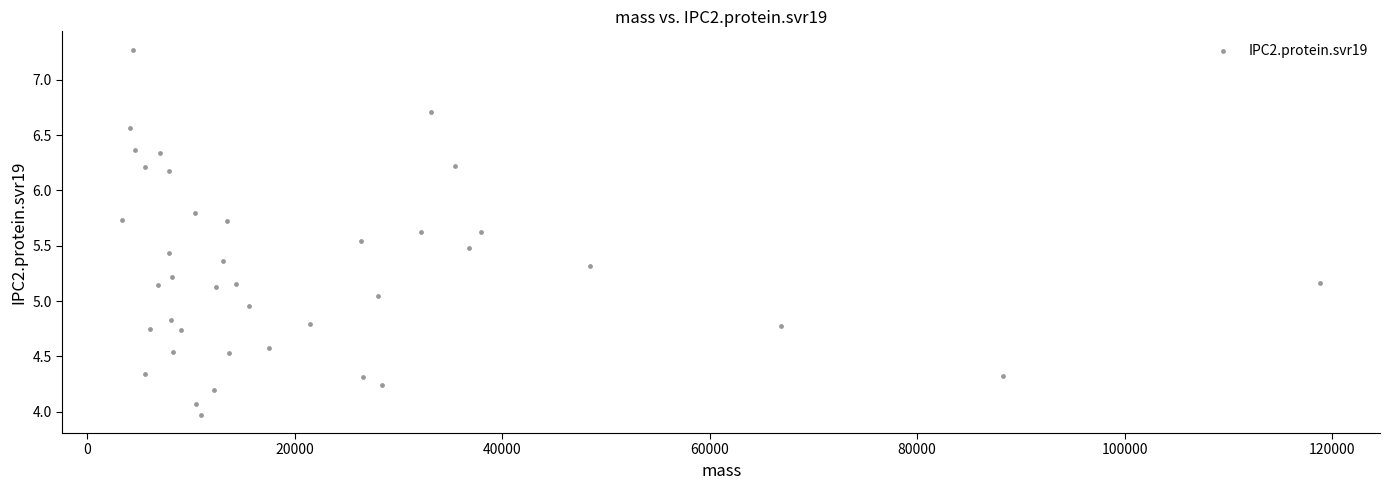

What is the range of X values (max minus min)?

115440.5